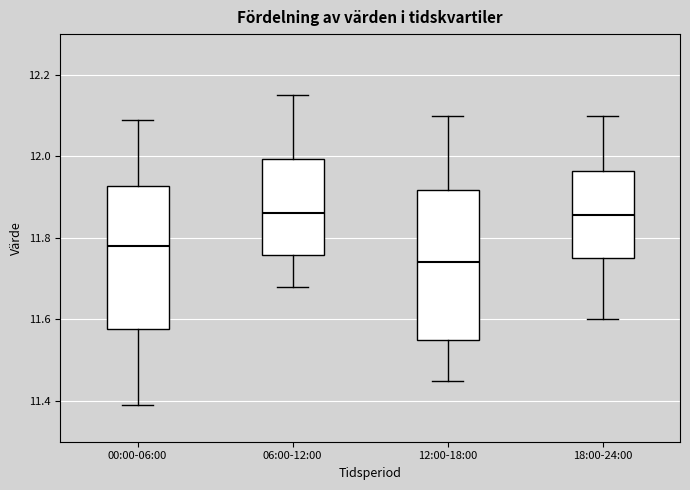

Reading left to right, transcribe this box plot: for each box, give where its median line is, the range the box spans, and where its two whiskers end, as read against the y-axis. The values are not printed on the chart, so give them approximately, as read against the axis.

00:00-06:00: median 11.78, box 11.58 to 11.92, whiskers 11.40 to 12.10
06:00-12:00: median 11.86, box 11.76 to 12.00, whiskers 11.68 to 12.16
12:00-18:00: median 11.74, box 11.56 to 11.92, whiskers 11.46 to 12.10
18:00-24:00: median 11.86, box 11.76 to 11.96, whiskers 11.60 to 12.10